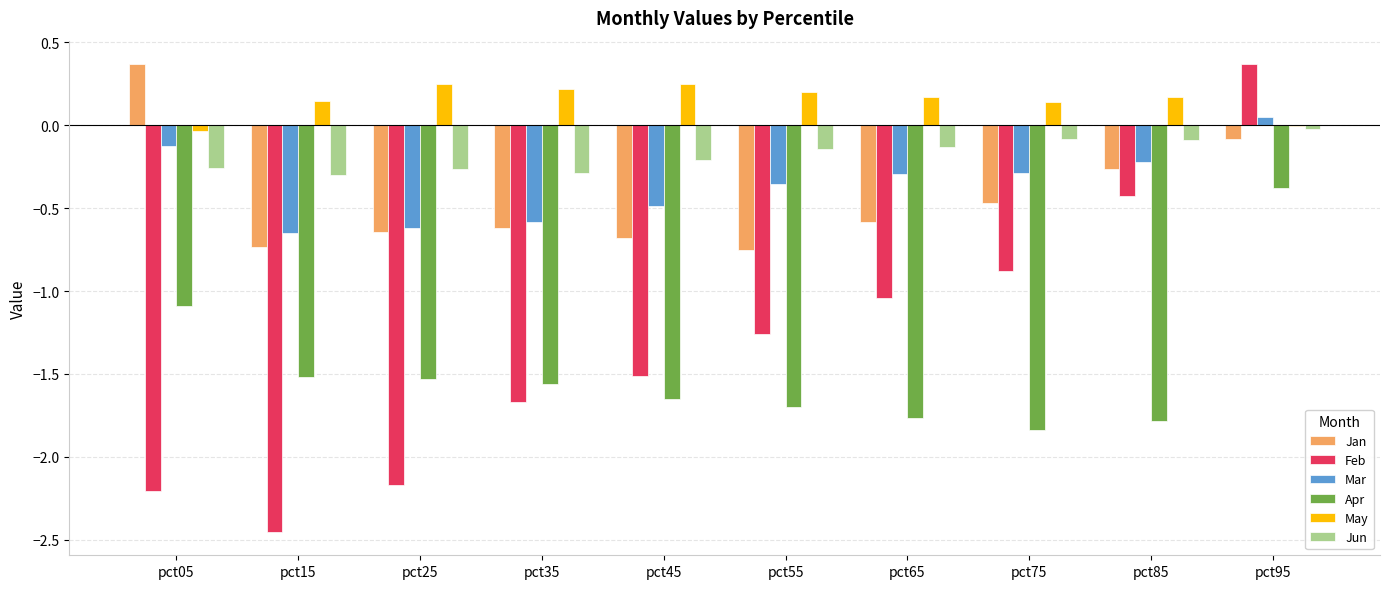

What is the maximum value shown in the chart?

0.4